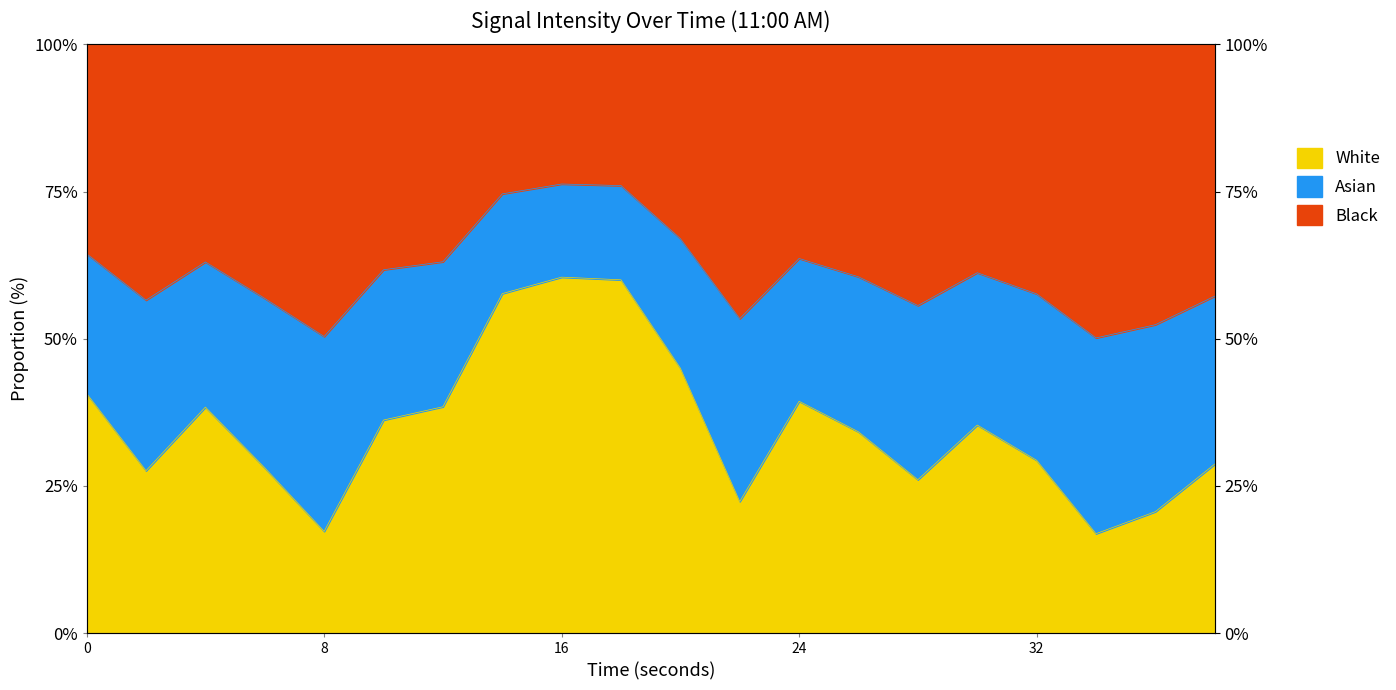

How many interior local peaks (higher than both neighbors) does the data have?

4